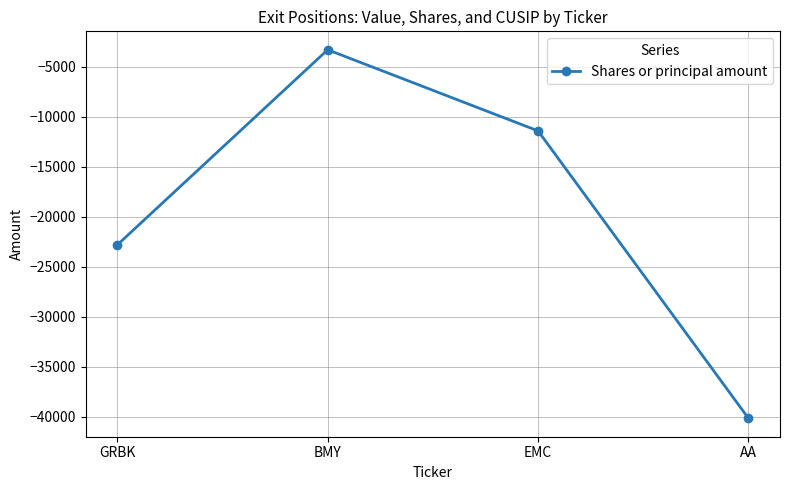

Which label corresponds to the largest value in the chart?

BMY